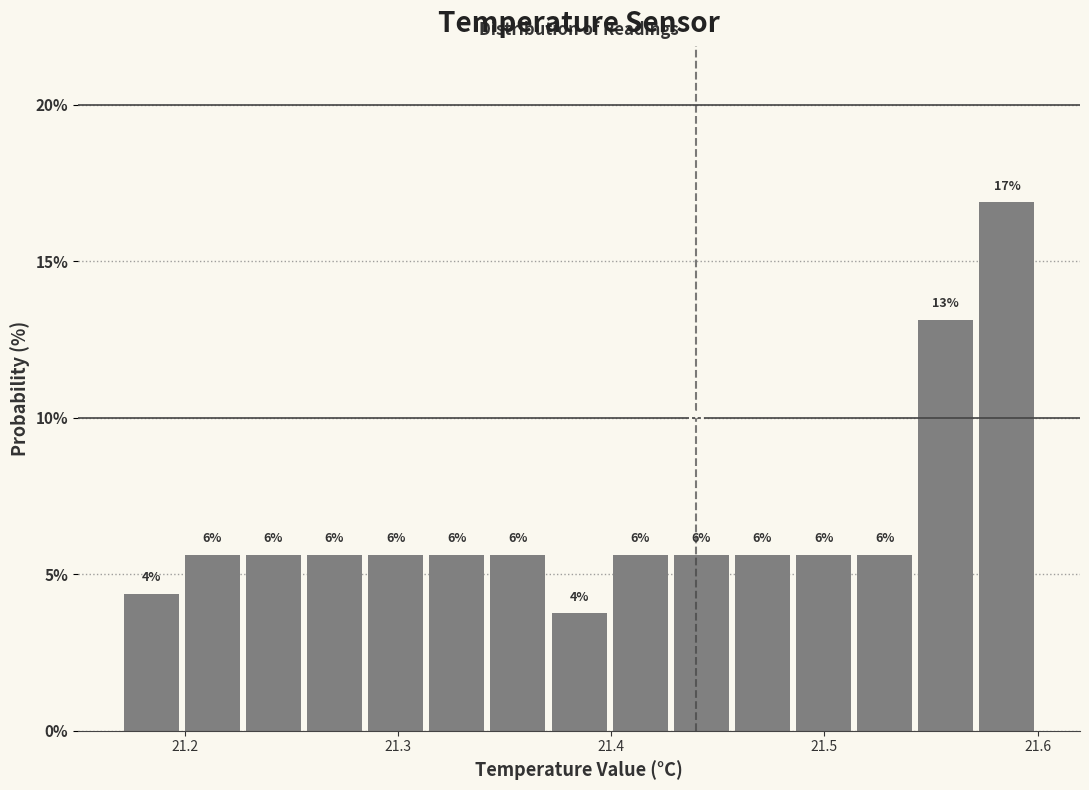

Read against the x-axis, roughly where is the centre of the tallest bar?

21.59